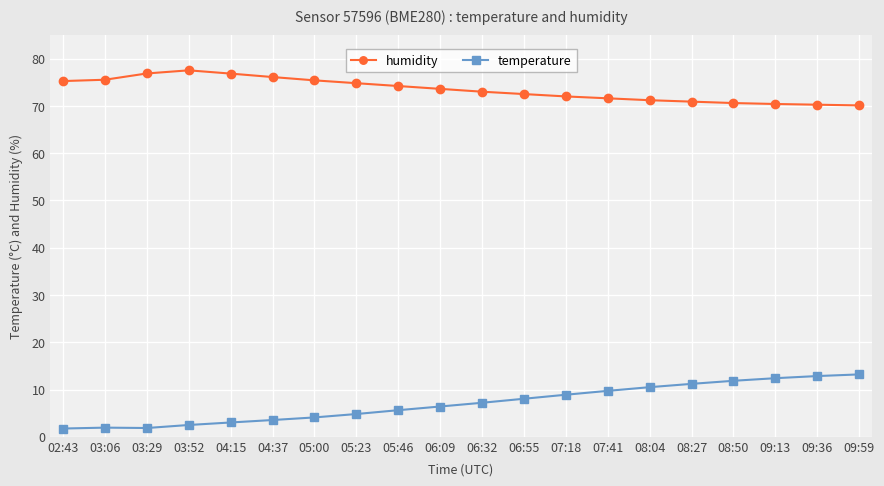

The value of humidity at 08:50 is 70.6. True or false?

True